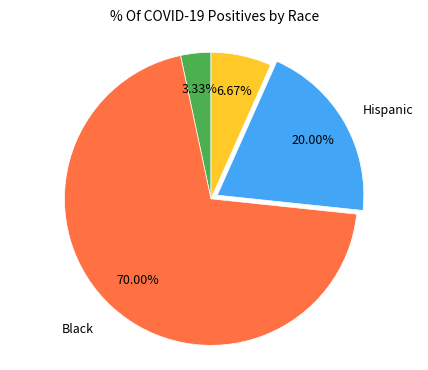

Does any single category account for the majority?

Yes